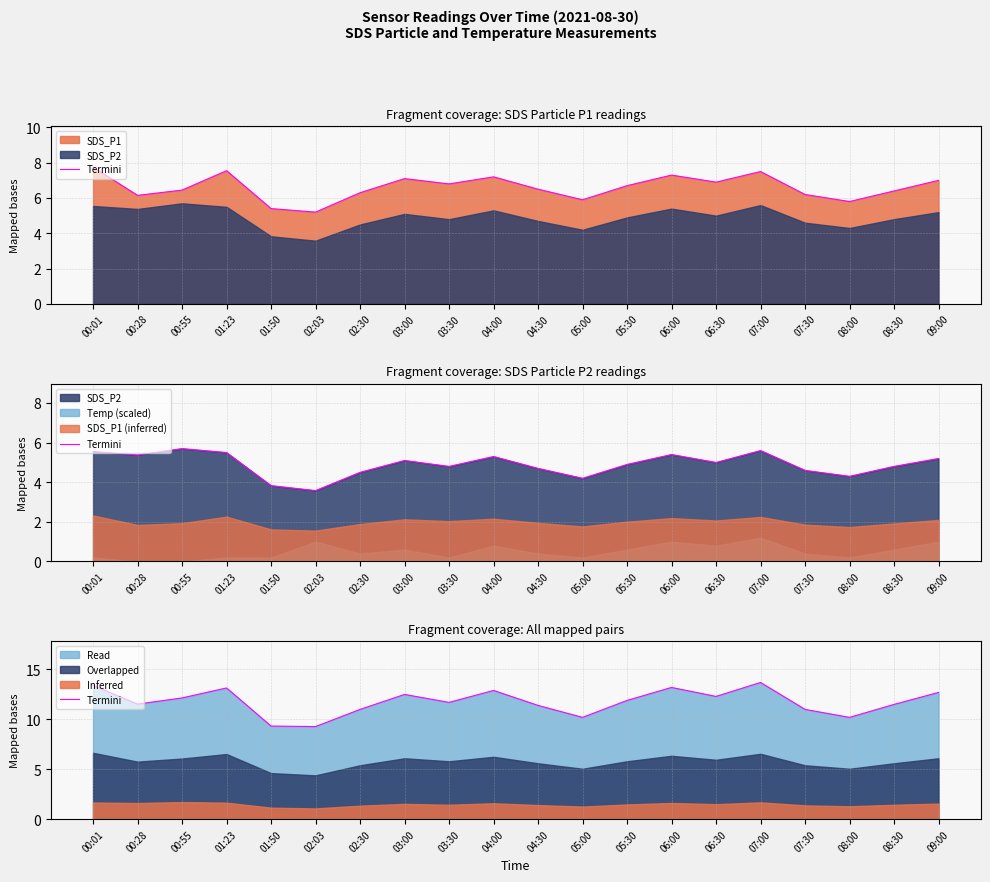

List the labels in order of value, largest first.

07:00, 00:01, 06:00, 01:23, 04:00, 09:00, 03:00, 06:30, 00:55, 05:30, 03:30, 00:28, 08:30, 04:30, 02:30, 07:30, 05:00, 08:00, 01:50, 02:03